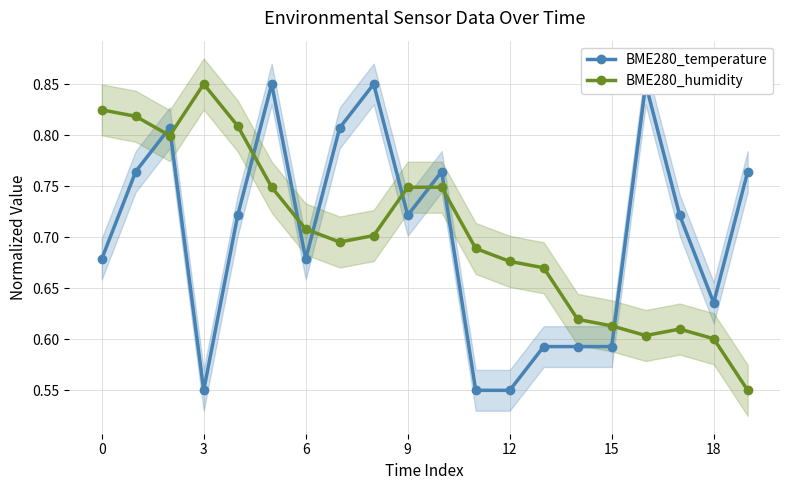

The BME280_humidity series shows 0.6 at 18. True or false?

True